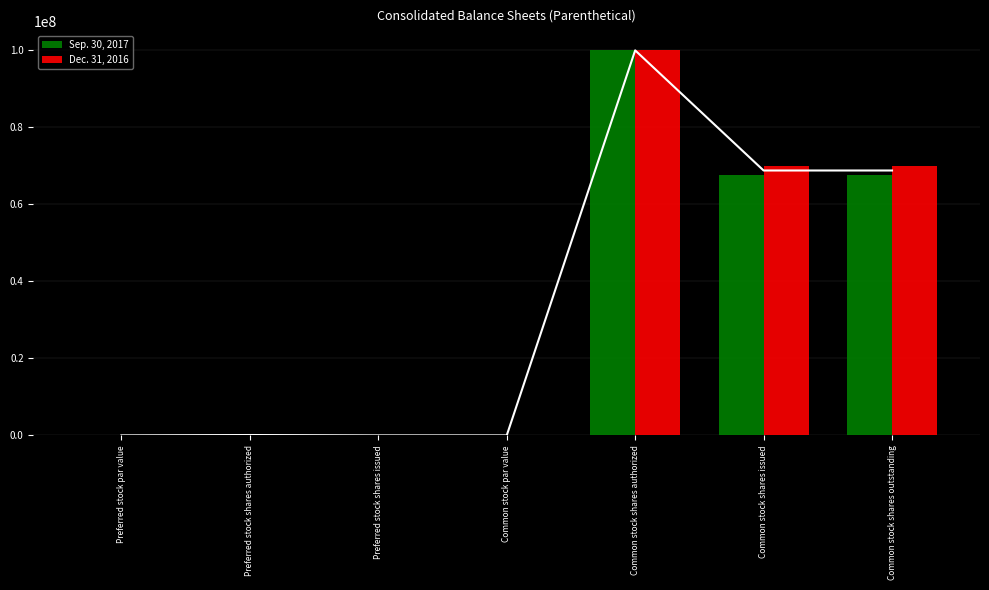

The Sep. 30, 2017 series shows 37540160.3 at Common stock shares outstanding. True or false?

False